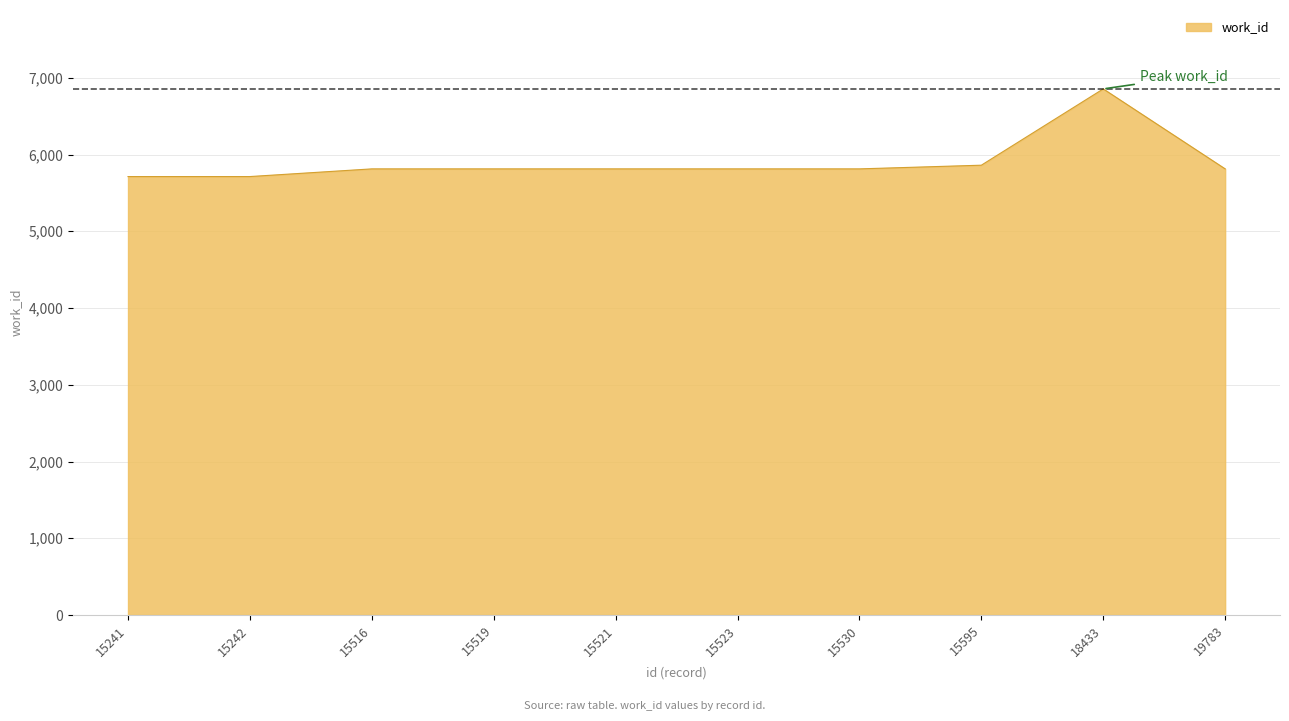

The value at 15595 is 5861. True or false?

True